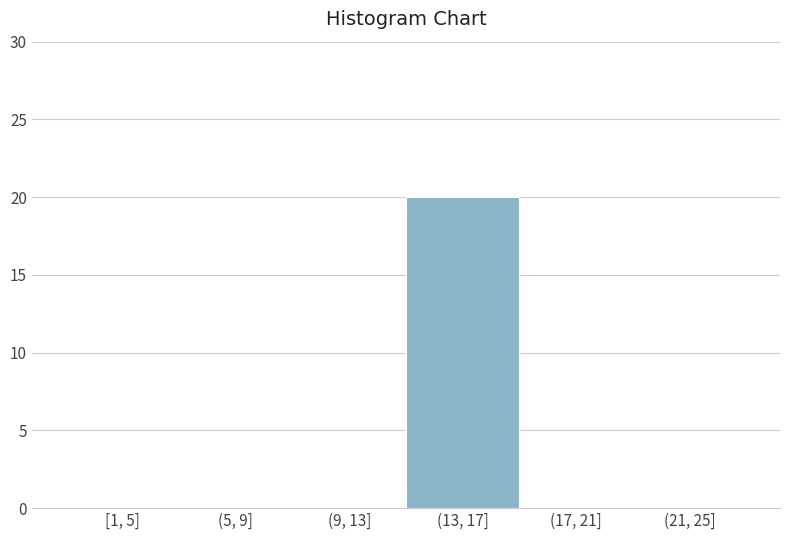

Reading left to right, what are all the values shown in this chart?

[1, 5]=0	(5, 9]=0	(9, 13]=0	(13, 17]=20	(17, 21]=0	(21, 25]=0